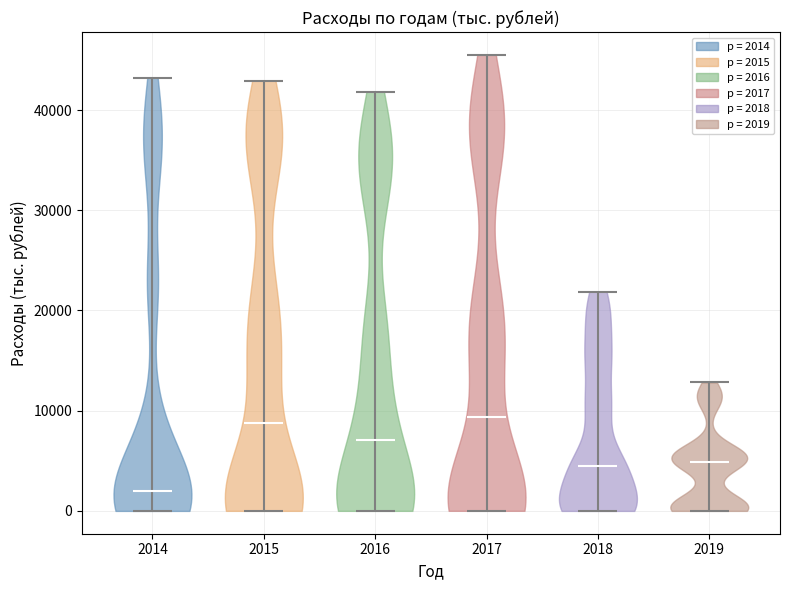

Reading left to right, read every violin against the y-axis: where its median line is, and the lowest and highest points it reaches. The values are not printed on the chart, so give them approximately, as read against the axis.

2014: median line 2000, lowest point 0, highest point 43000
2015: median line 9000, lowest point 0, highest point 43000
2016: median line 7000, lowest point 0, highest point 42000
2017: median line 9000, lowest point 0, highest point 46000
2018: median line 5000, lowest point 0, highest point 22000
2019: median line 5000, lowest point 0, highest point 13000